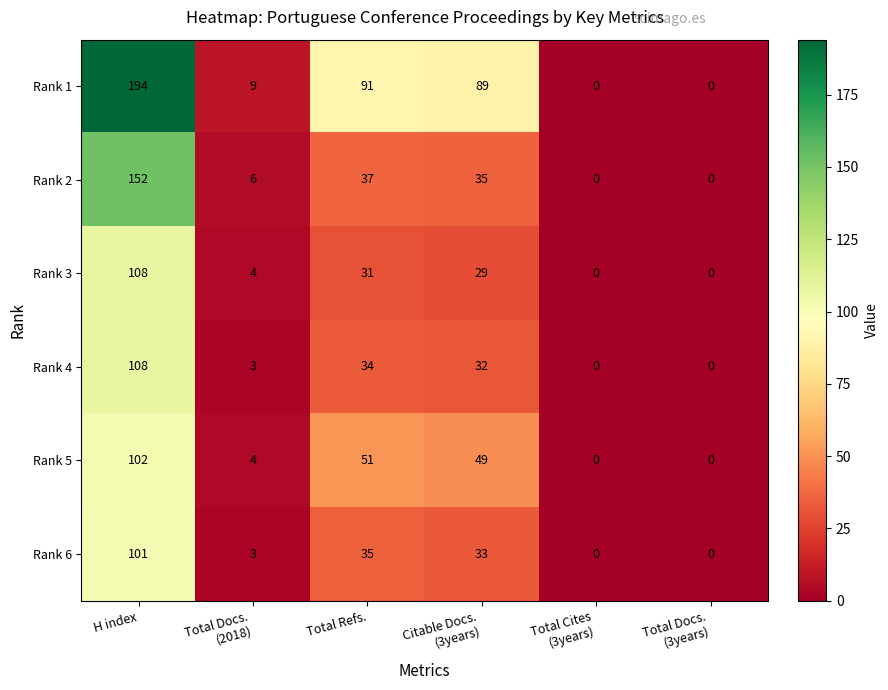

What is the total value across all series at H index?

765